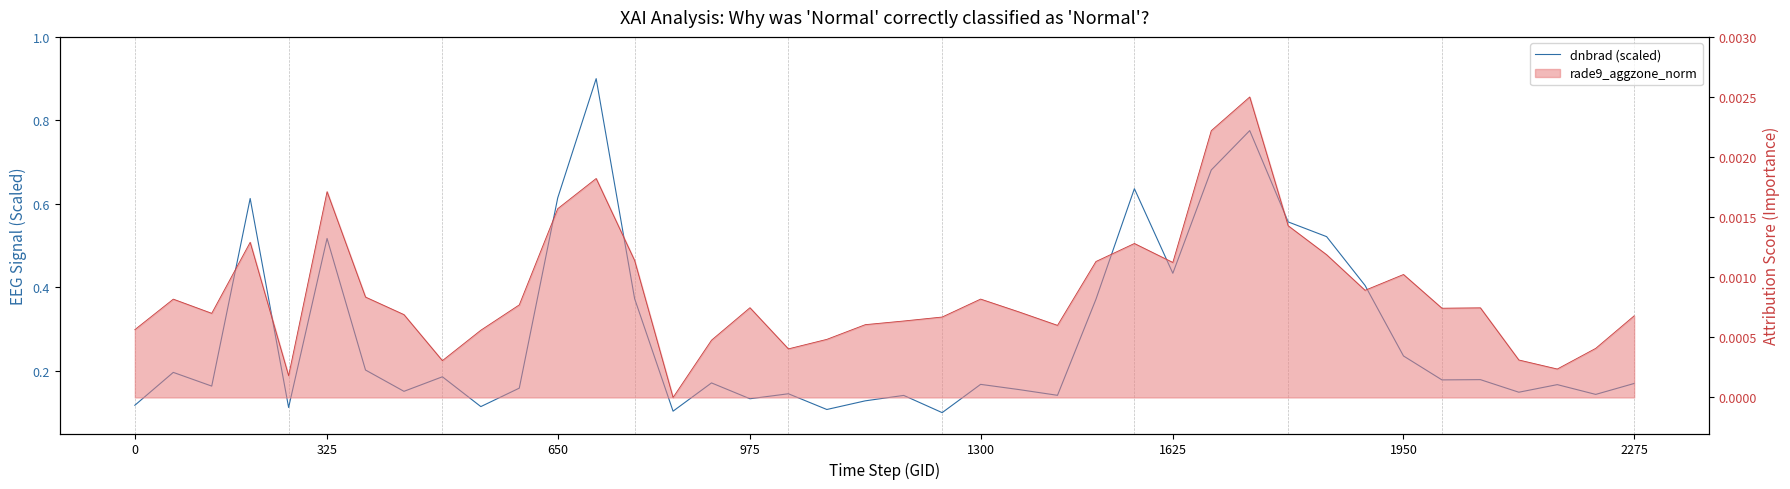

True or false: dnbrad has more than 2 interior local peaks.

True